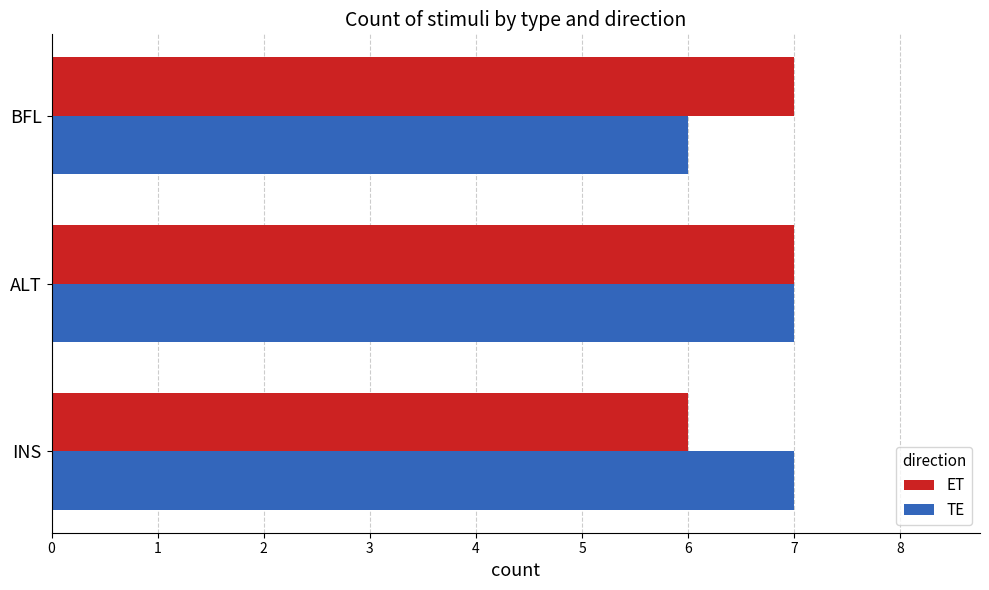

What is the average value of the ET series?

7